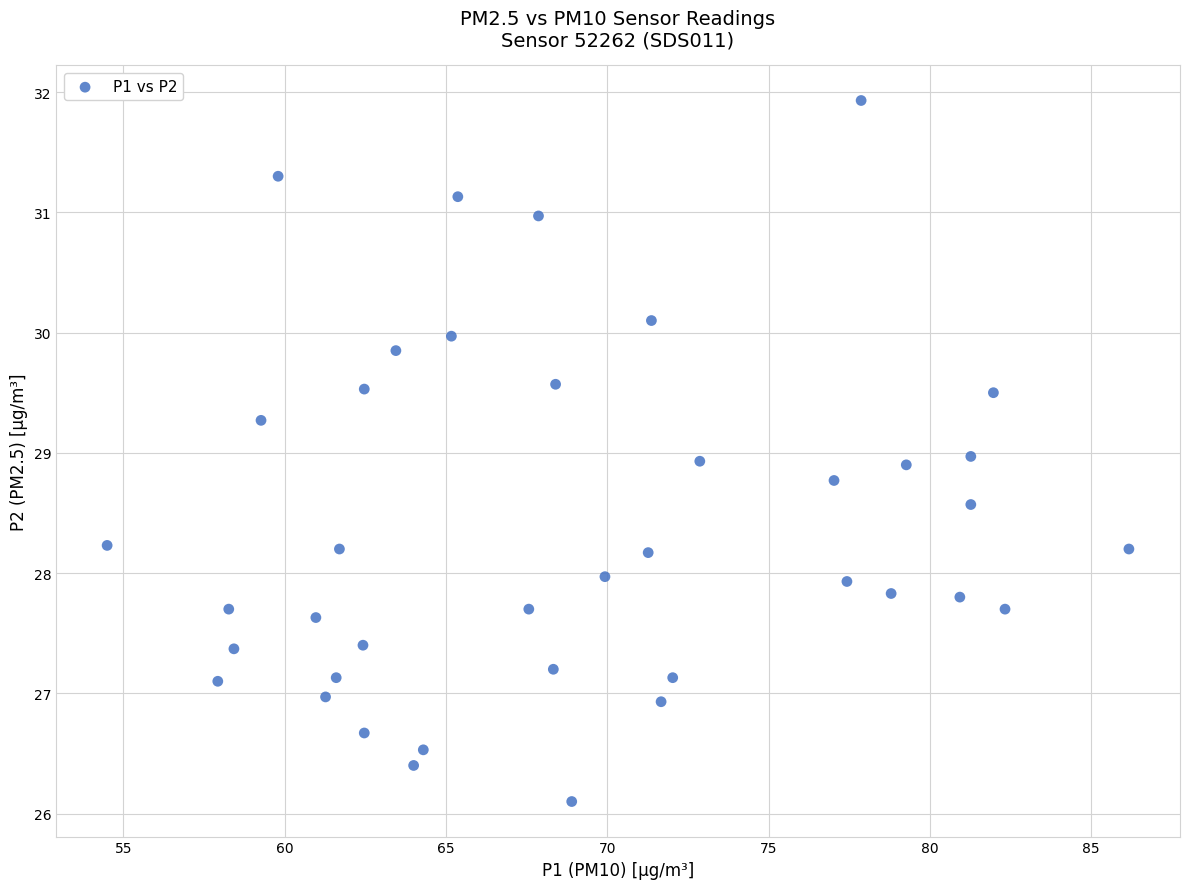

What is the range of Y values (max minus min)?

5.8